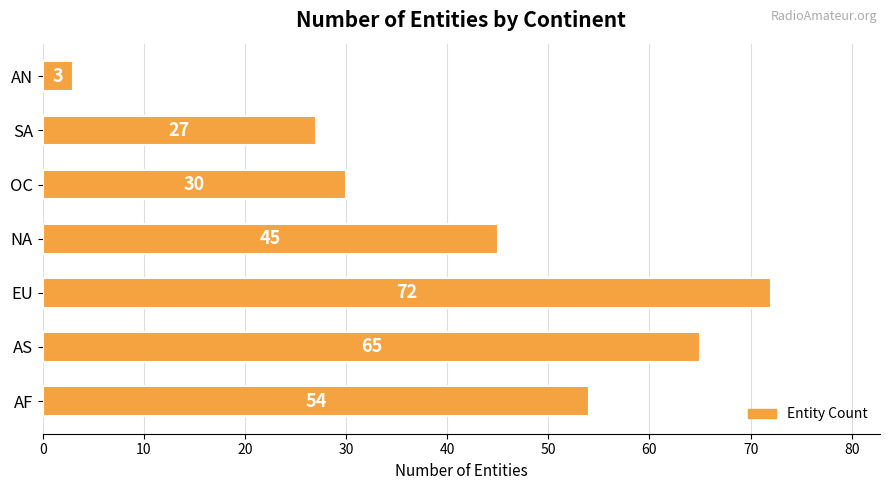

Is it true that the value at SA is 40?

False